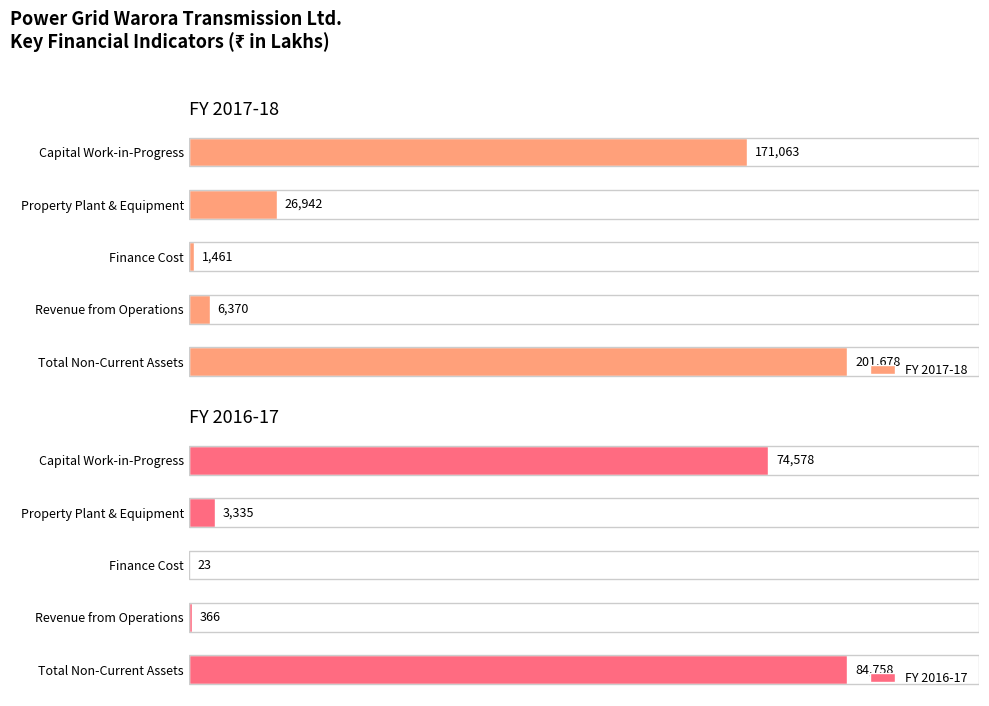

Is the value of FY 2016-17 at 0 greater than the value of FY 2017-18 at 2?

Yes